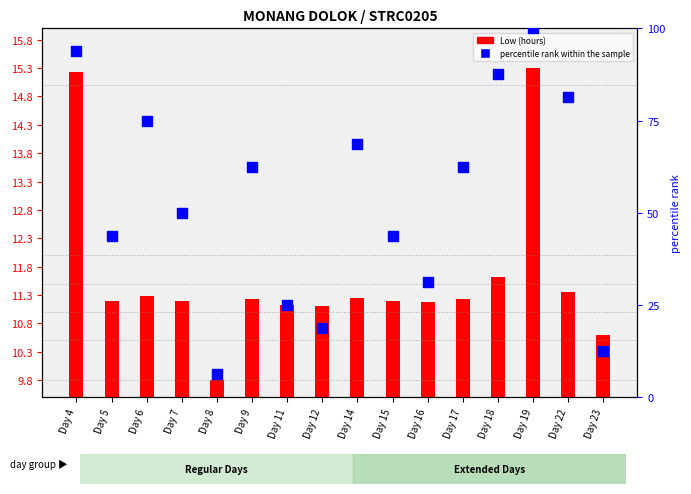

Which series has the widest spread of Y values?

percentile rank within the sample